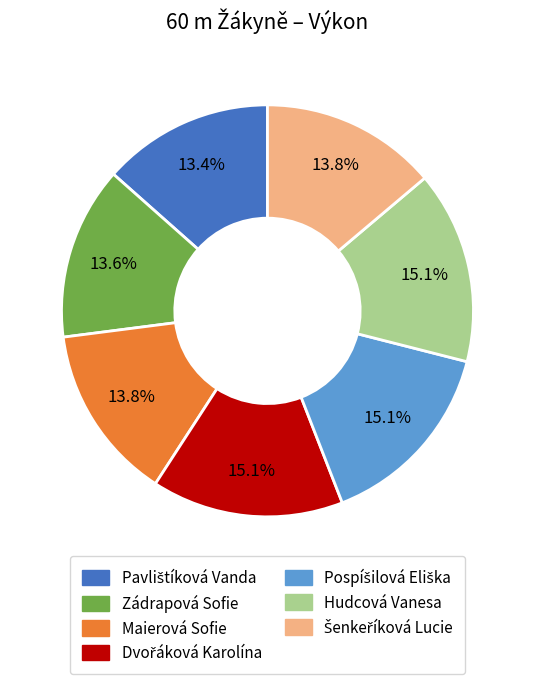

What percentage is NOT represented by Hudcová Vanesa?

84.9%